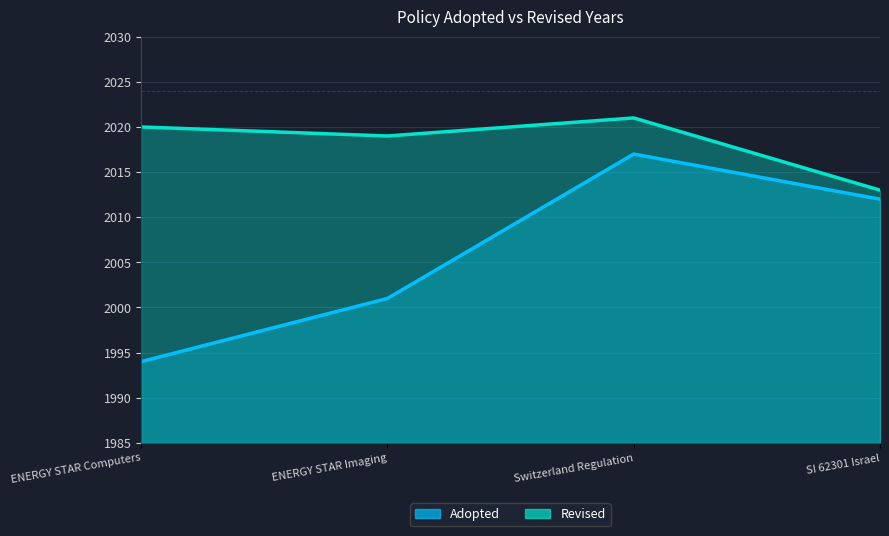

Count the number of data series in this chart.

2